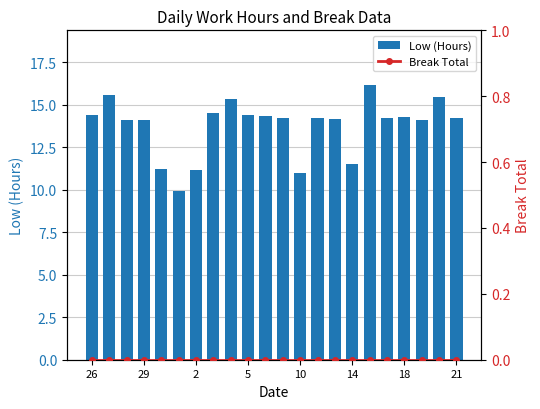

Which category has the highest value in the Break Total series?

26